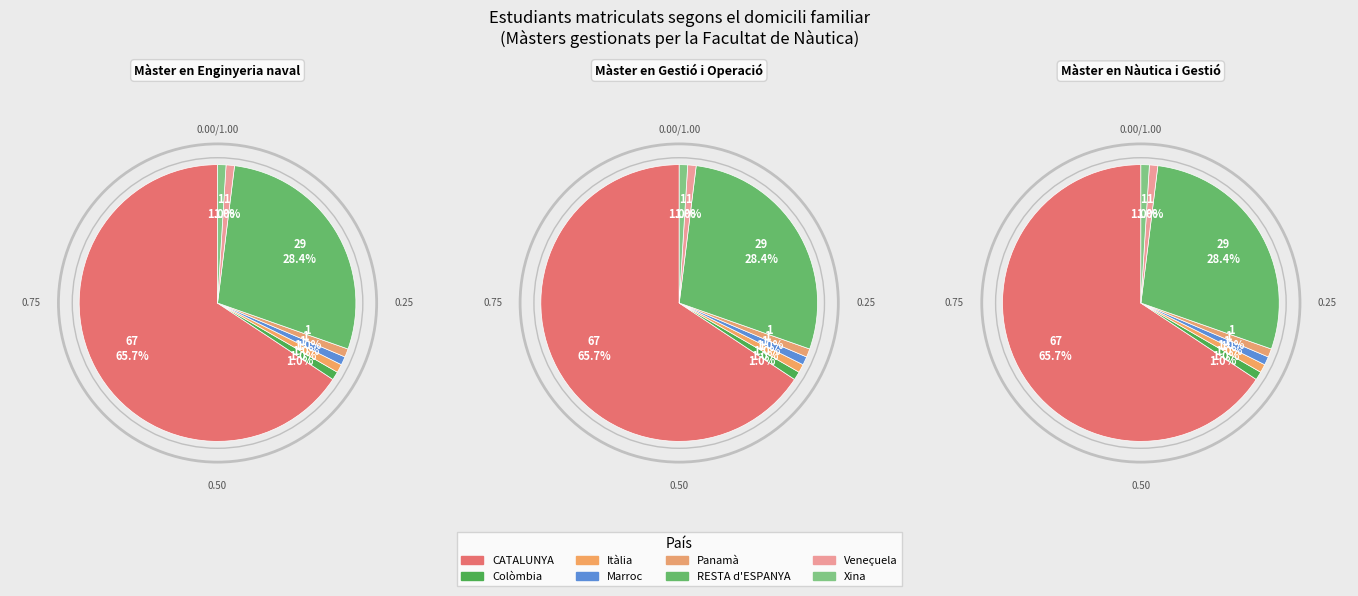

What is the smallest slice in the pie chart?

Colòmbia